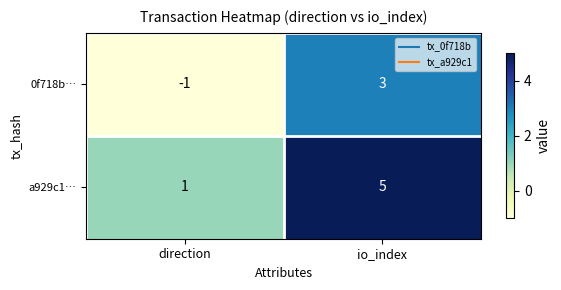

Where is 0f718b… nearest to the value 1?

direction